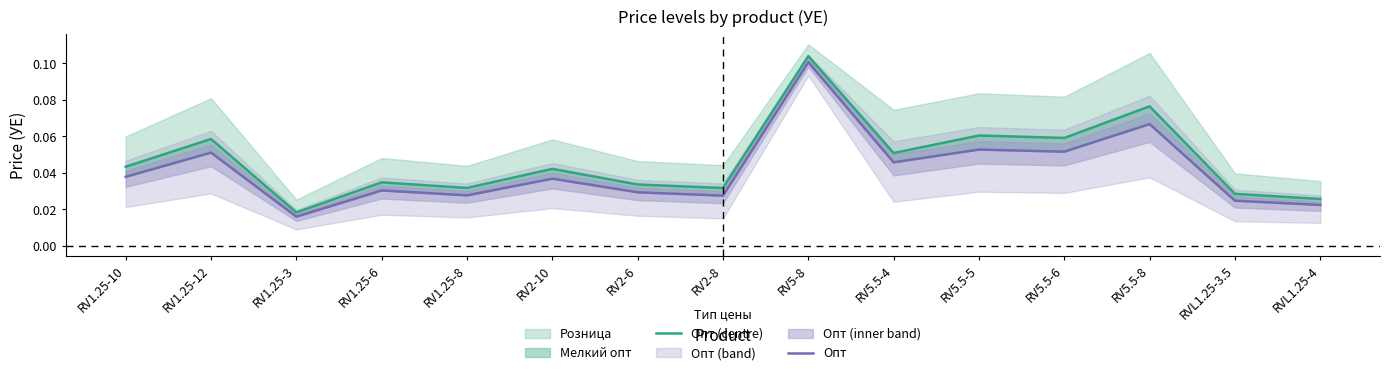

The value of Опт at RV5-8 is 0.1. True or false?

True